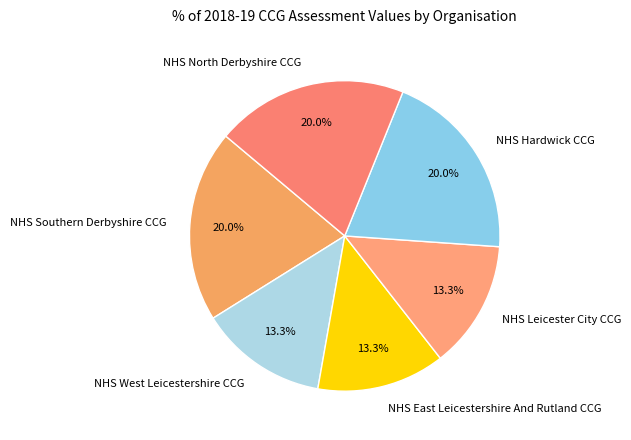

True or false: NHS West Leicestershire CCG accounts for 13% of the total.

True